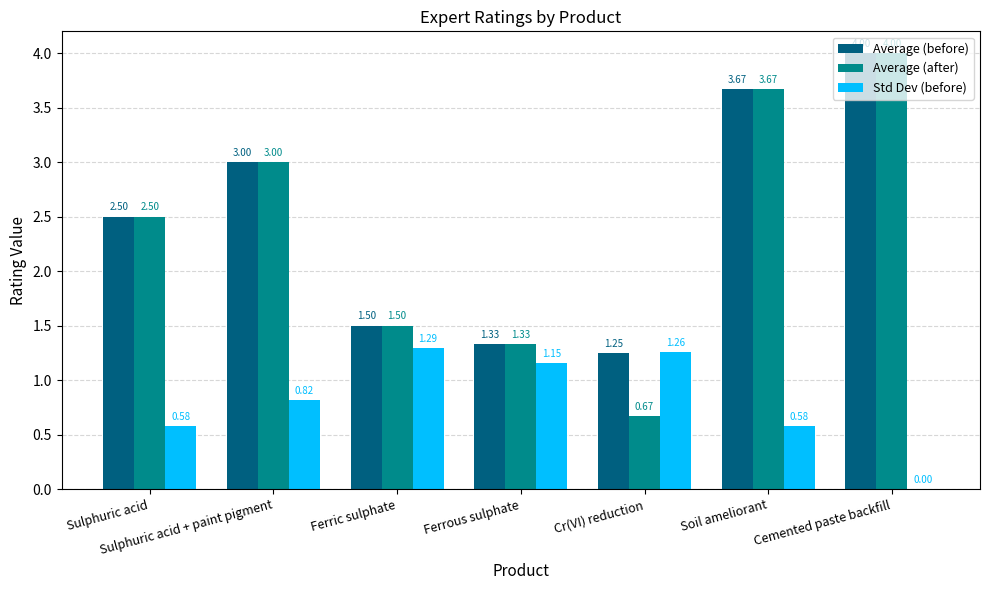

Which series has the largest range (max minus min)?

Average (after)